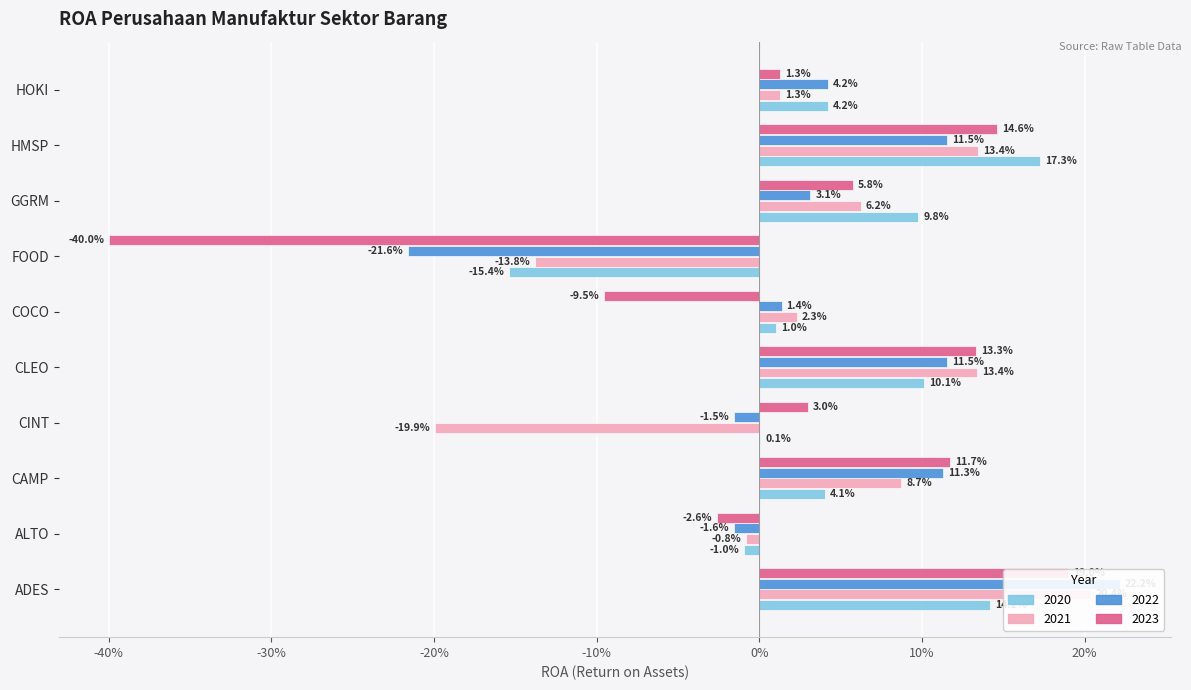

Count the number of data series in this chart.

4